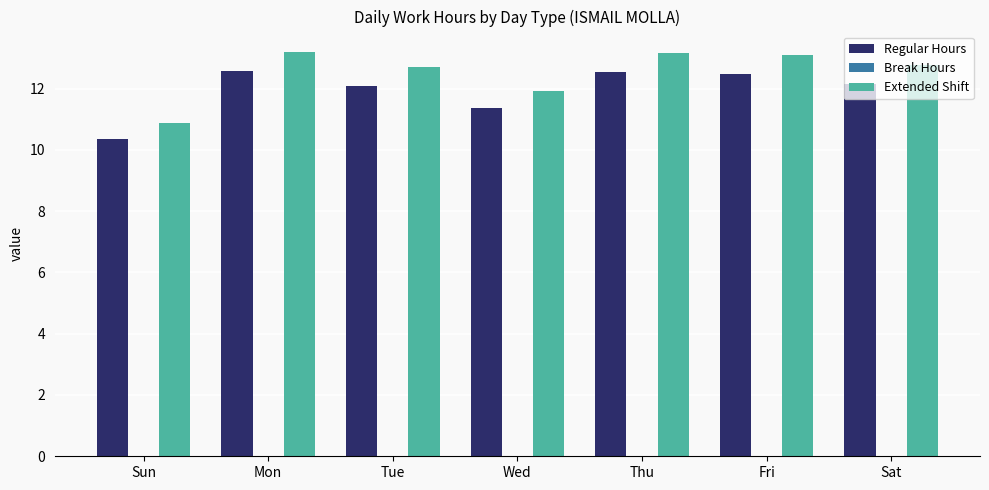

Is it true that Extended Shift equals 10.9 at Sun?

True